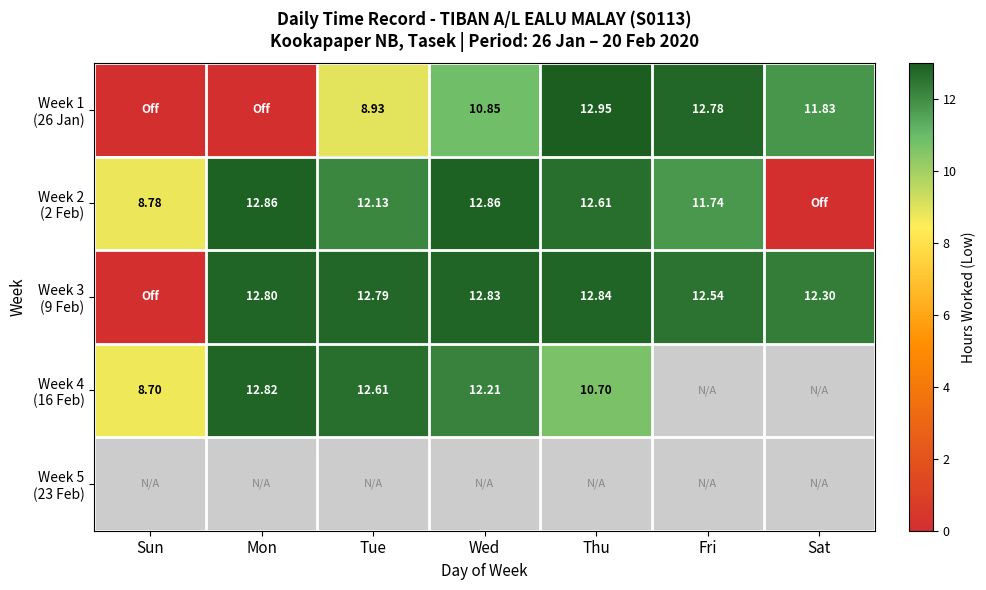

Where does the Week 1 (26 Jan) series first go above 10?

Wed